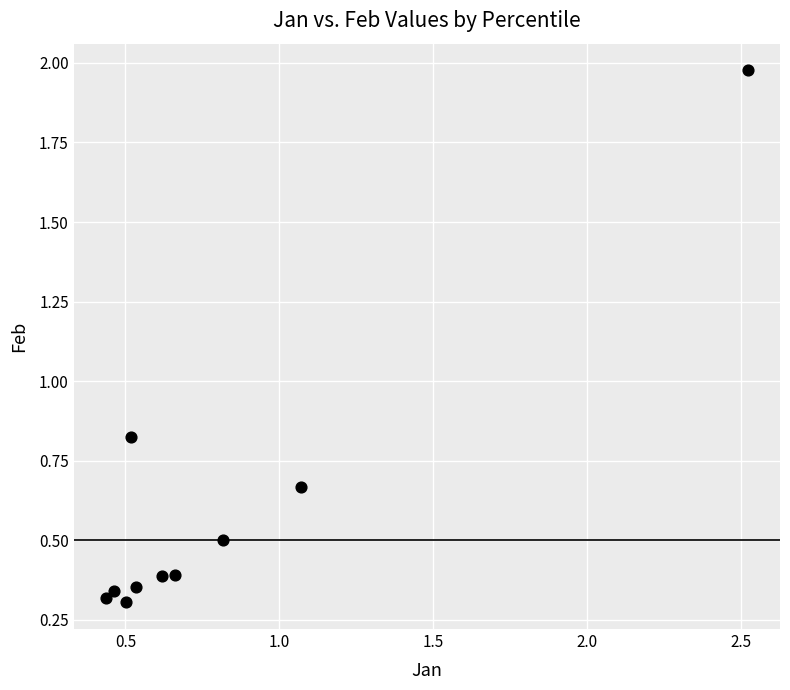

What is the average Y value?

0.6